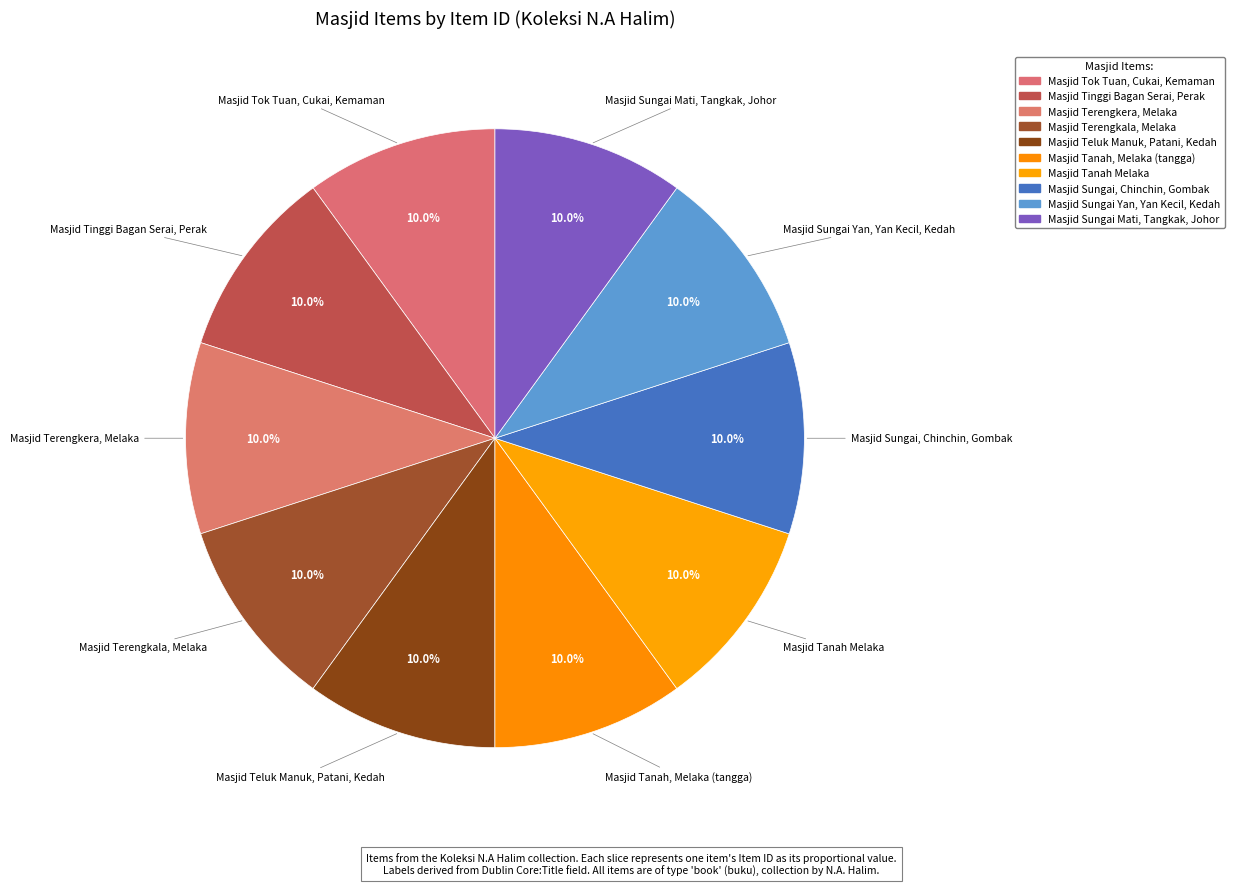

Is it true that Masjid Tanah, Melaka (tangga) is 10% of the pie?

True